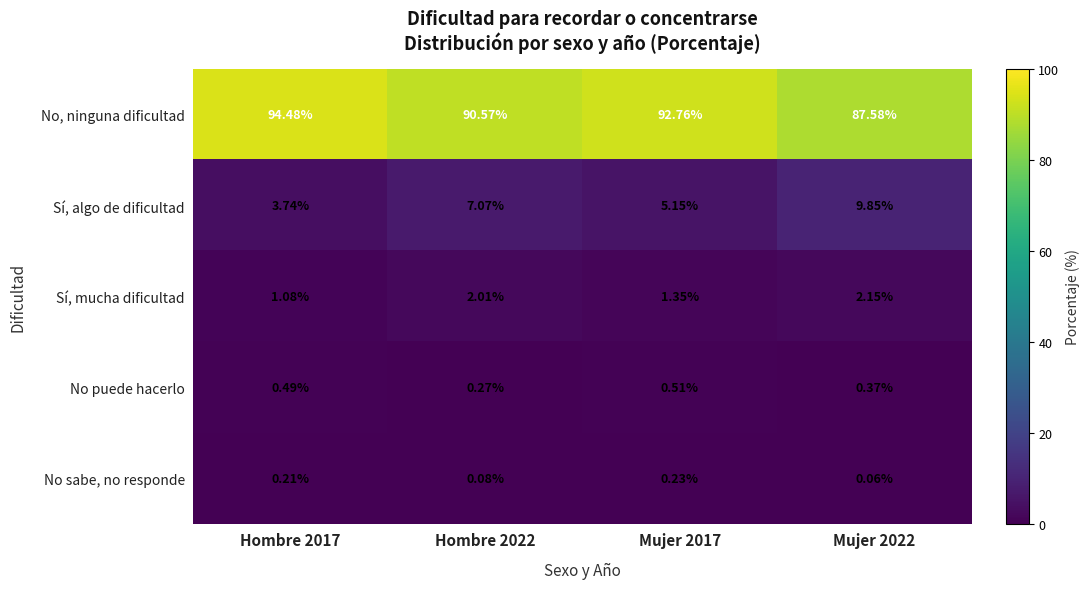

How many series are shown in this chart?

5